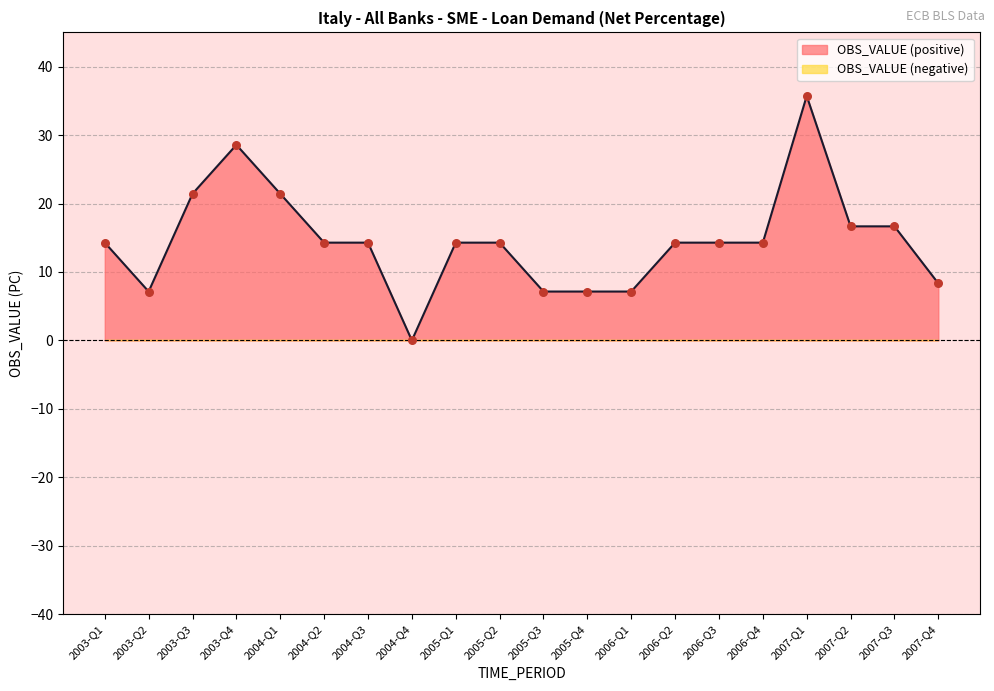

Which has a higher value, 2004-Q4 or 2007-Q2?

2007-Q2